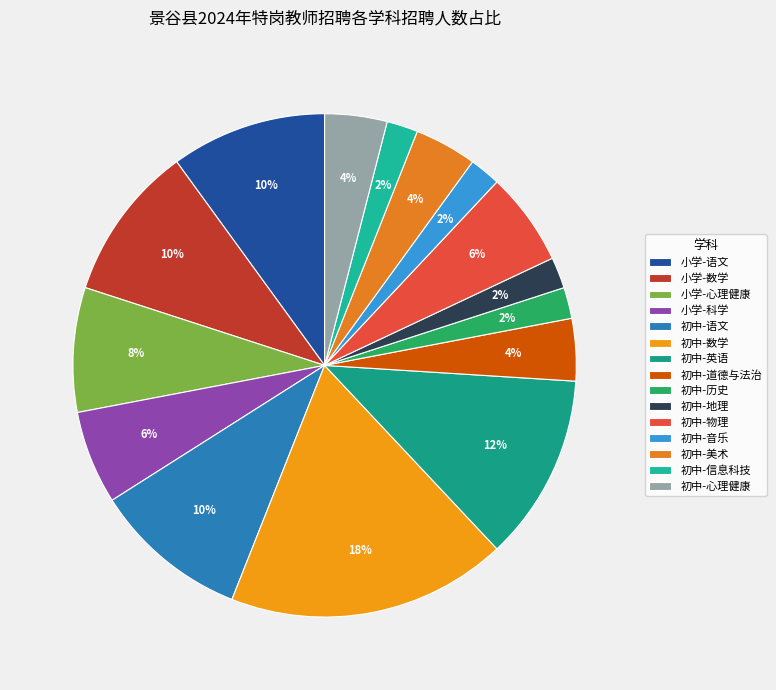

How many slices are in this pie chart?

15